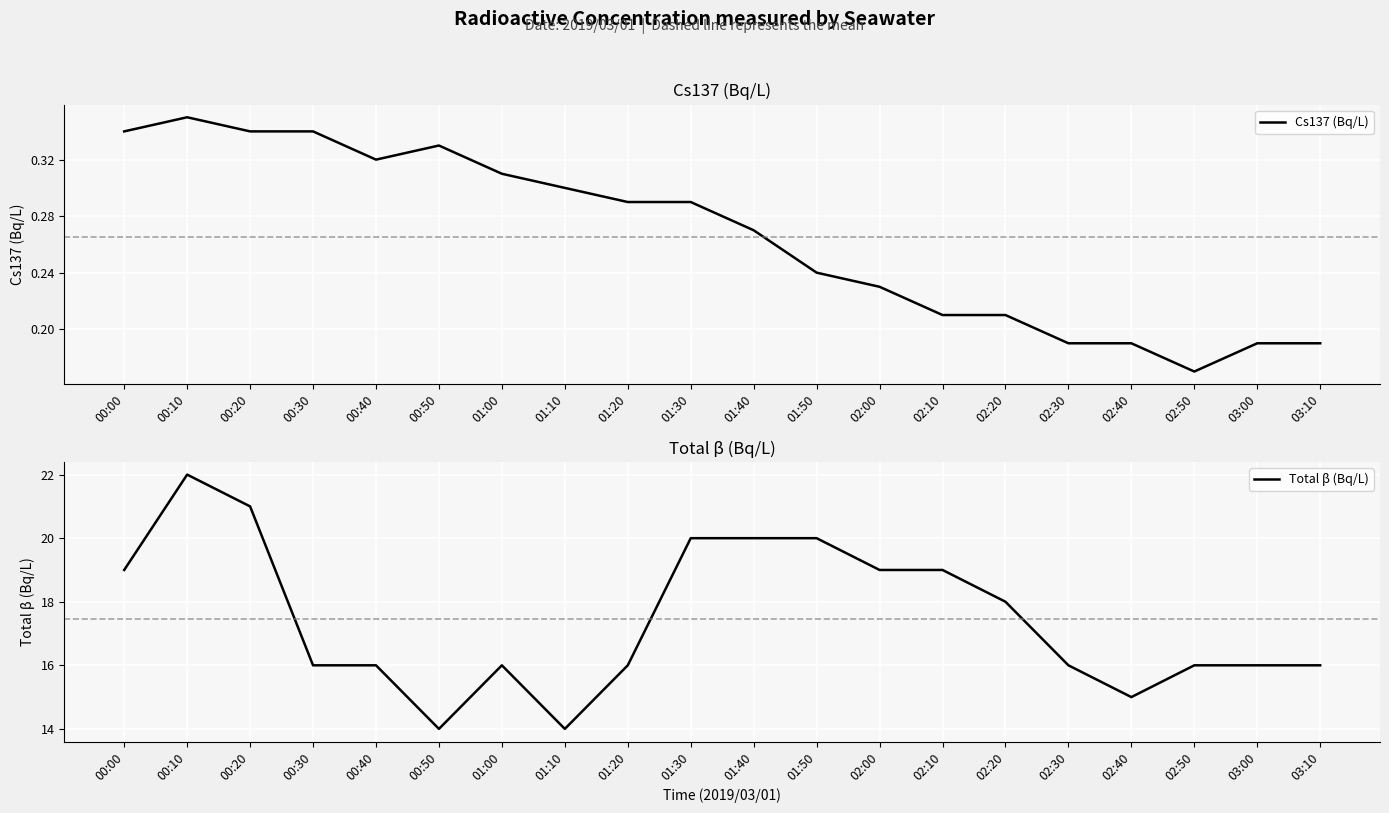

At how many categories does at least one series exceed 5?

20